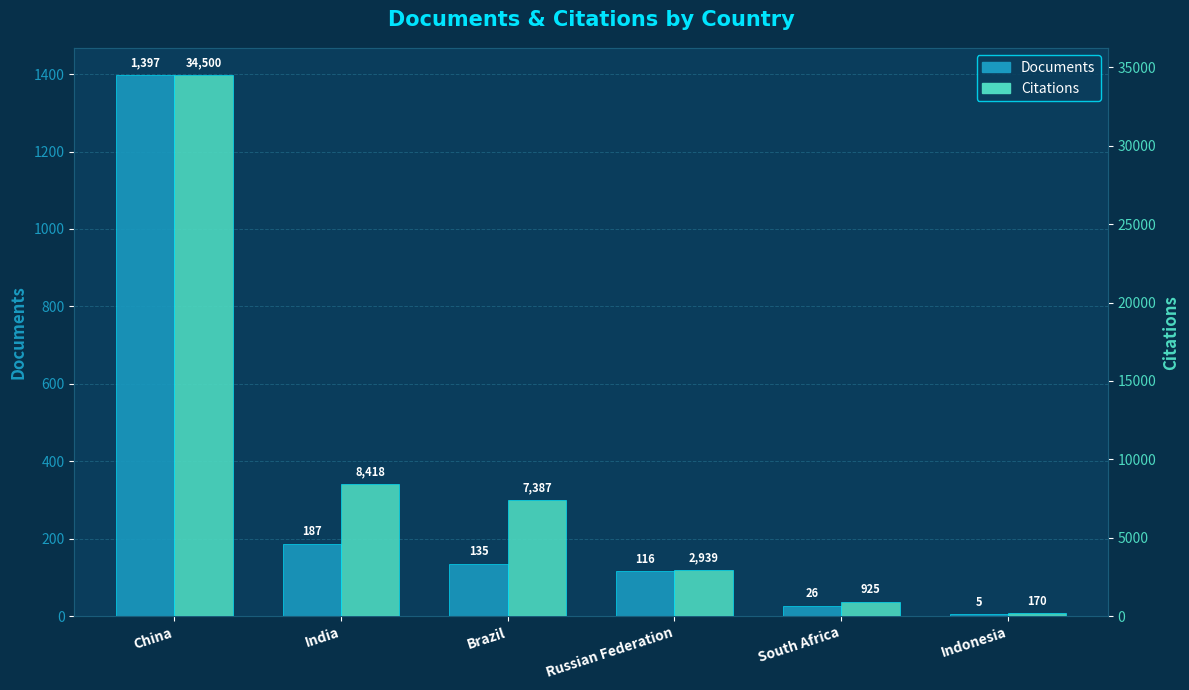

What is the difference between the maximum and minimum values in the Citations series?

34330